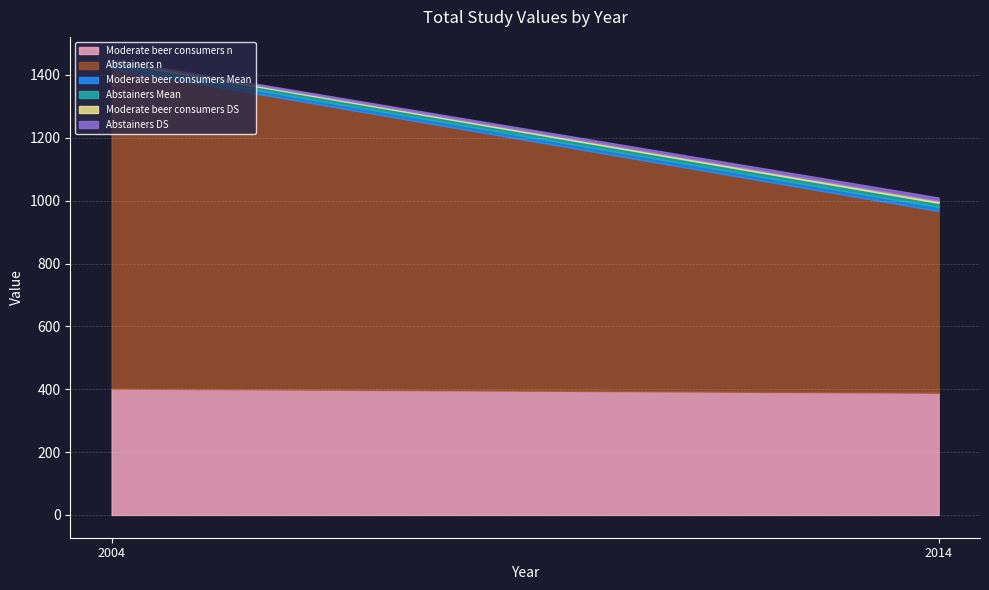

Rank the series at 2004 from highest to lowest value.

Abstainers n, Moderate beer consumers n, Abstainers Mean, Moderate beer consumers Mean, Abstainers DS, Moderate beer consumers DS